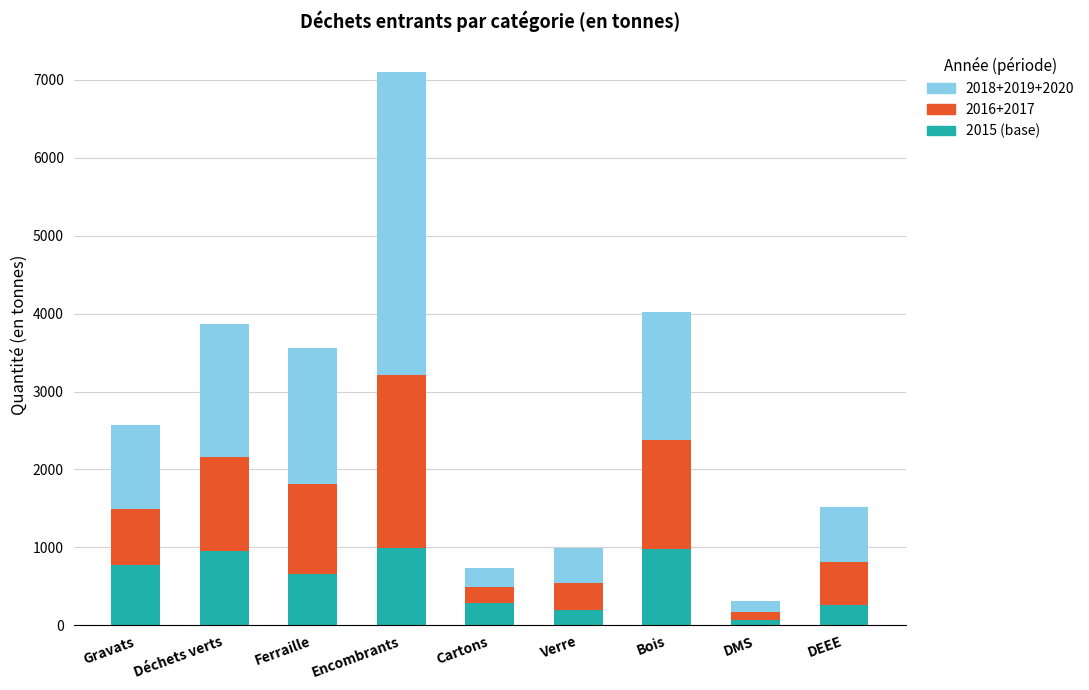

What is the total value across all series at Déchets verts?

3868.7